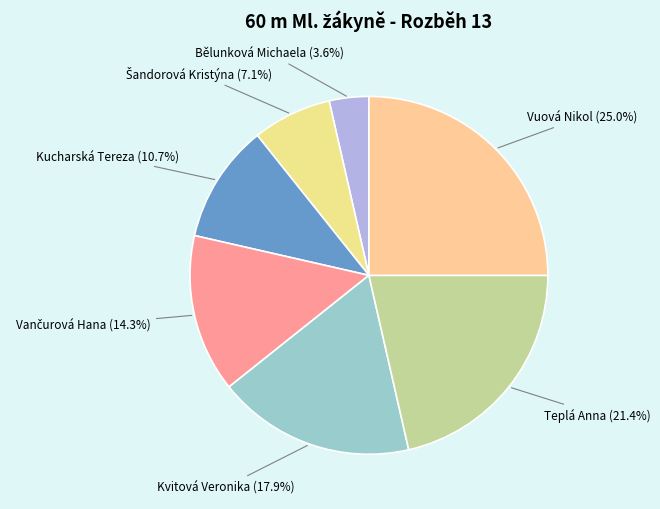

Does Vuová Nikol account for over 50% of the chart?

No